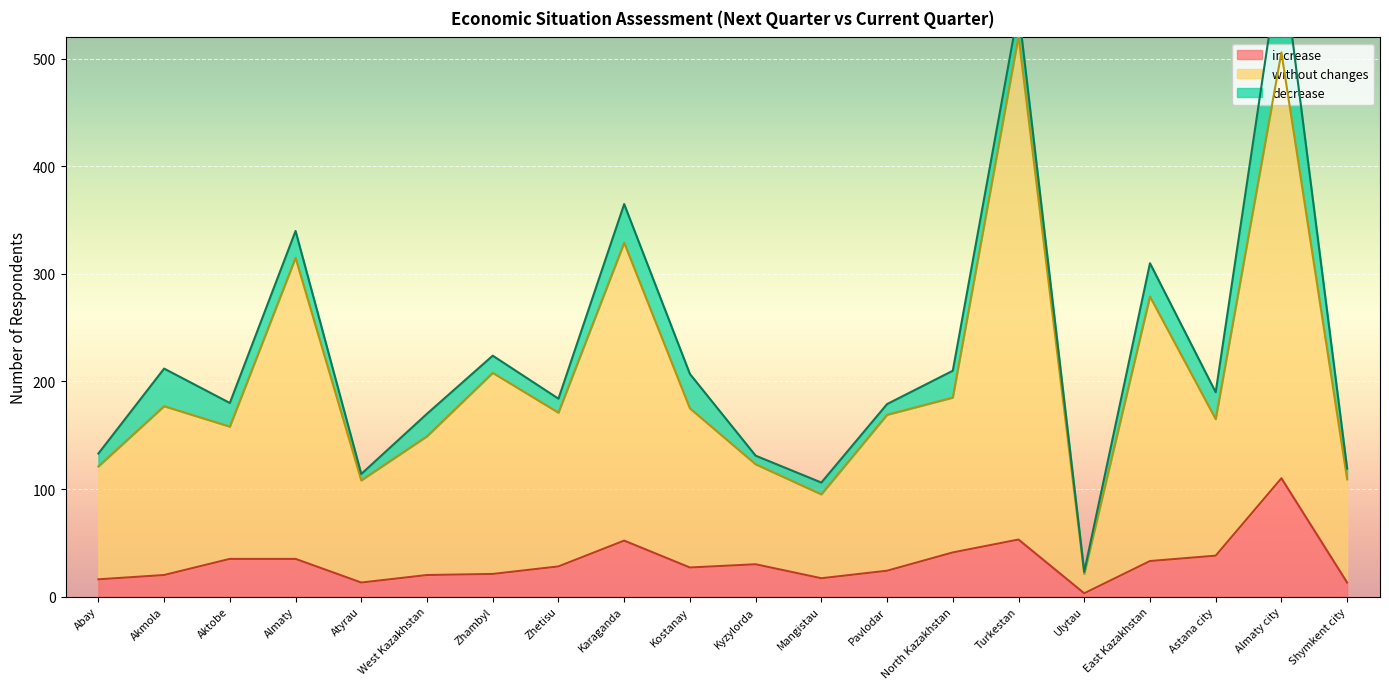

True or false: increase has a value of 24 at Pavlodar.

True